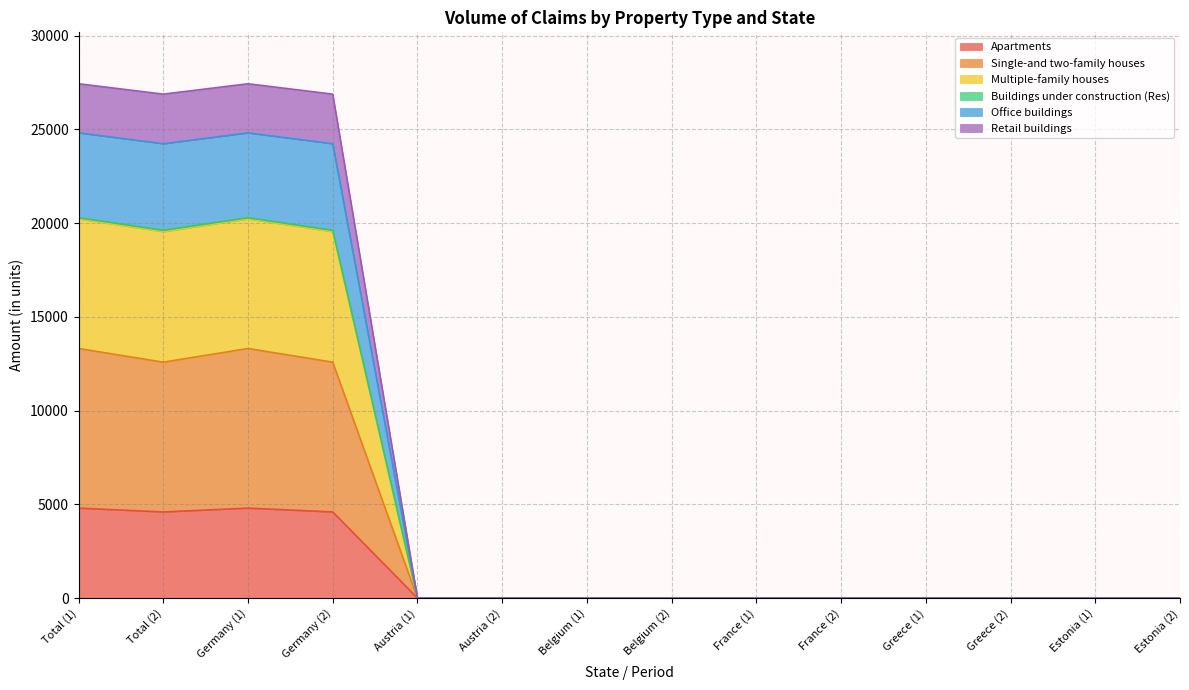

How many lines are shown in the chart?

6